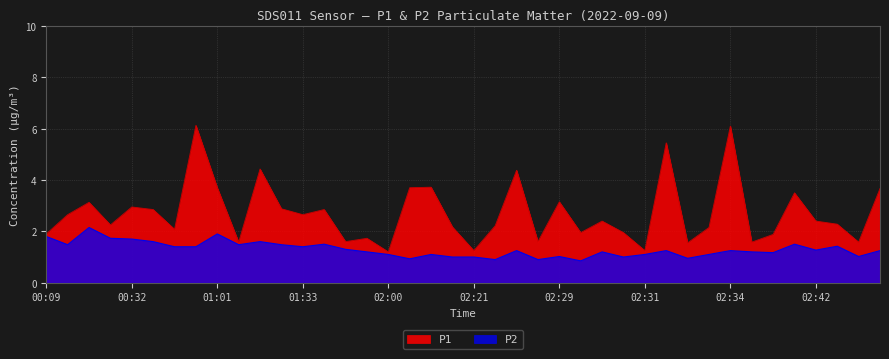

List the series in order of their overall mean, lowest first.

P2, P1